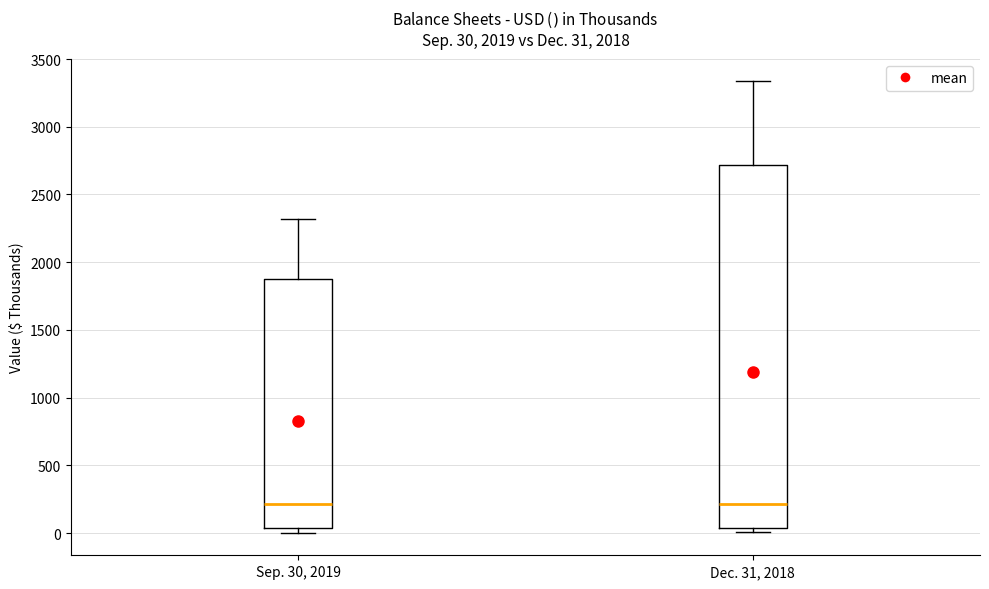

Comparing the boxes themselves (not the whiskers), which one is the tallest?

Dec. 31, 2018